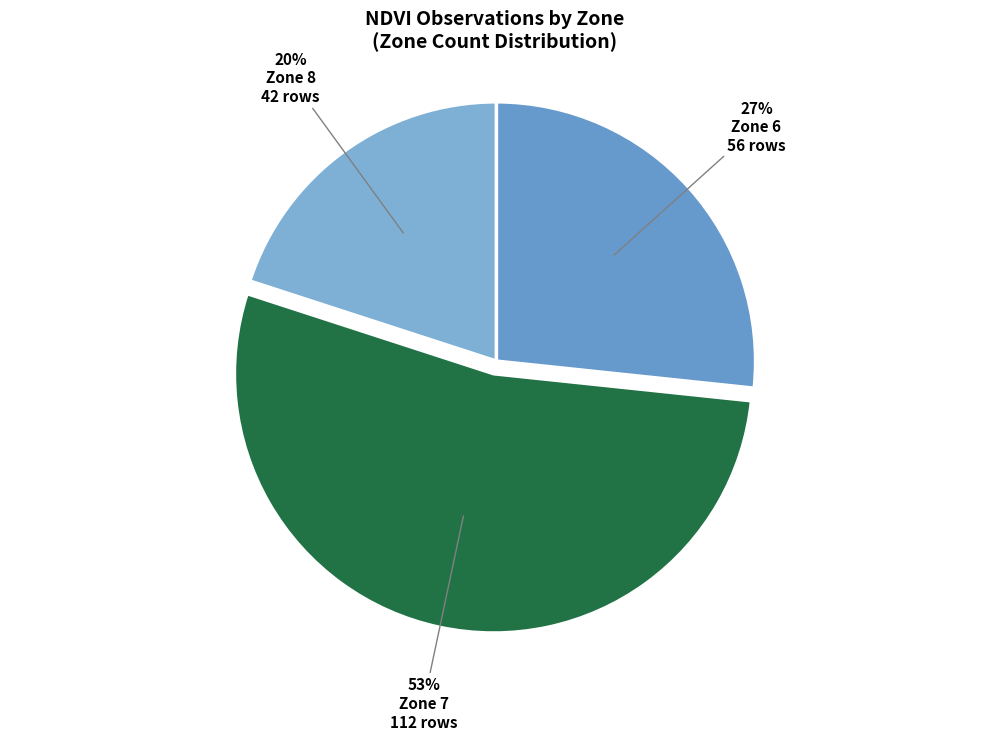

How many segments does this pie chart have?

3